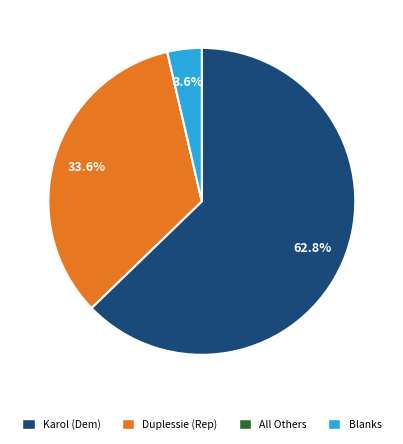

What percentage is NOT represented by Duplessie (Rep)?

66.4%